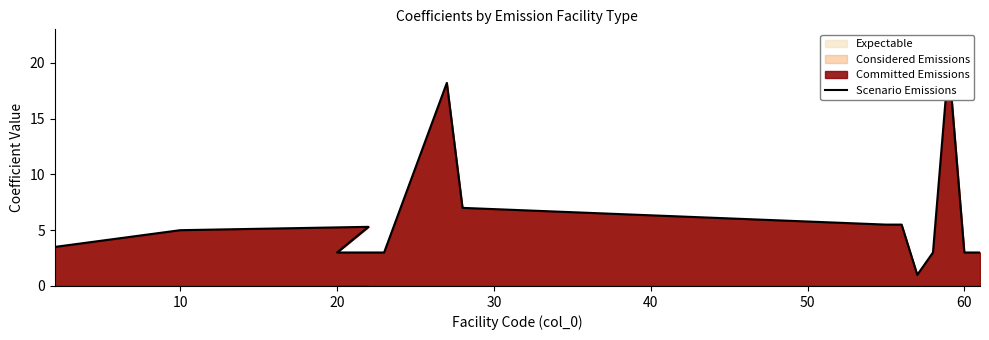

Reading right to left, extract all data points from this chart.

3.0	3.0	20.0	3.0	1.0	5.5	5.5	7.0	18.2	3.0	3.0	3.0	5.3	5.0	3.5